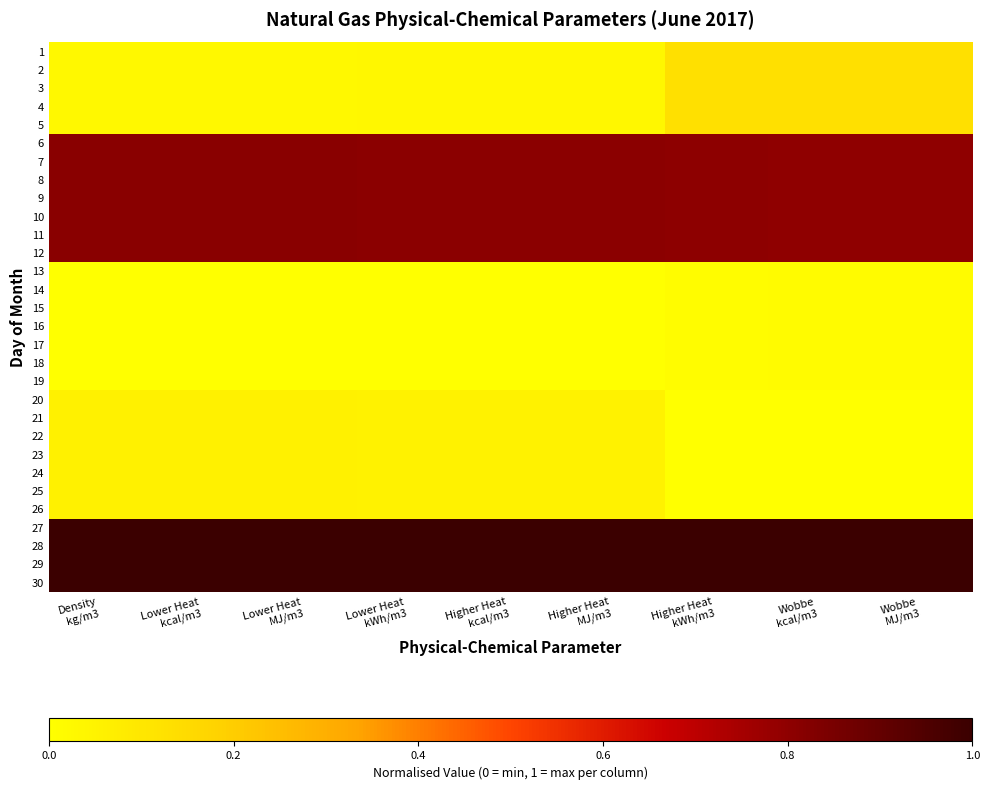

At which category is the sum across all series the highest?

Higher Heat
kWh/m3